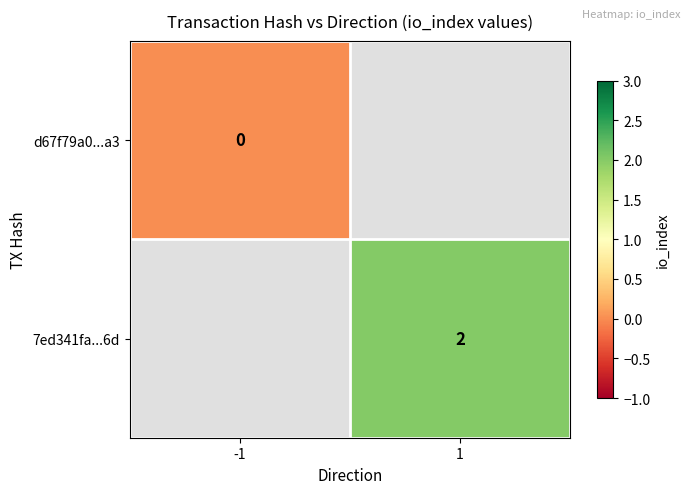

The value of 7ed341fa...6d at 1 is 2. True or false?

True